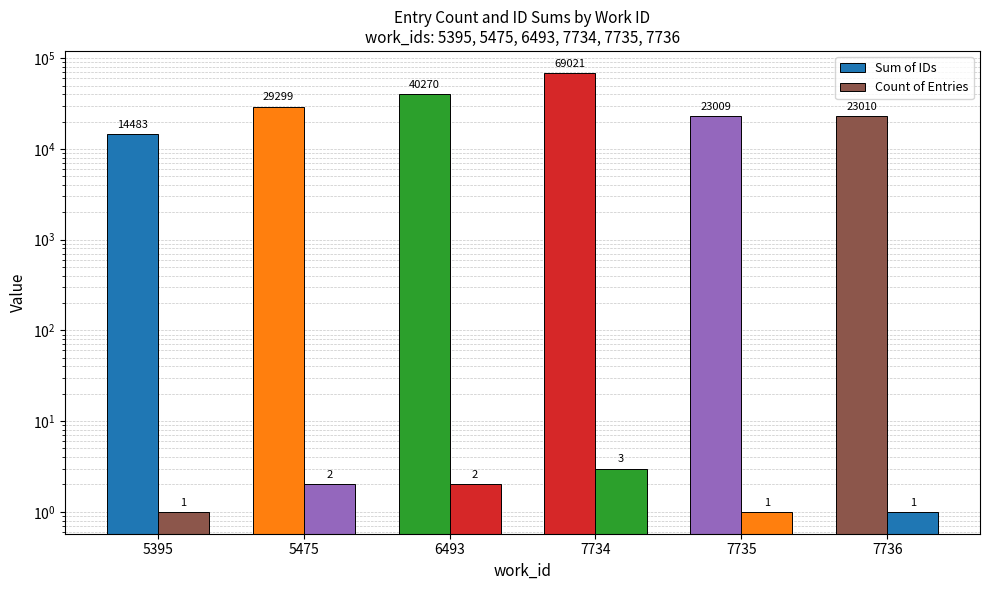

What is the maximum value for Count of Entries?

3